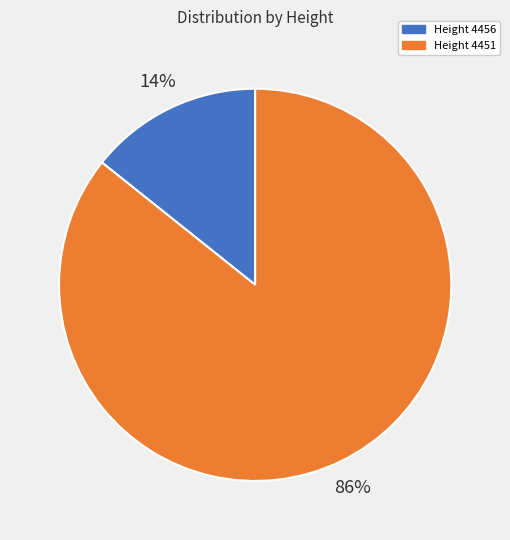

Is there a majority slice in this chart?

Yes